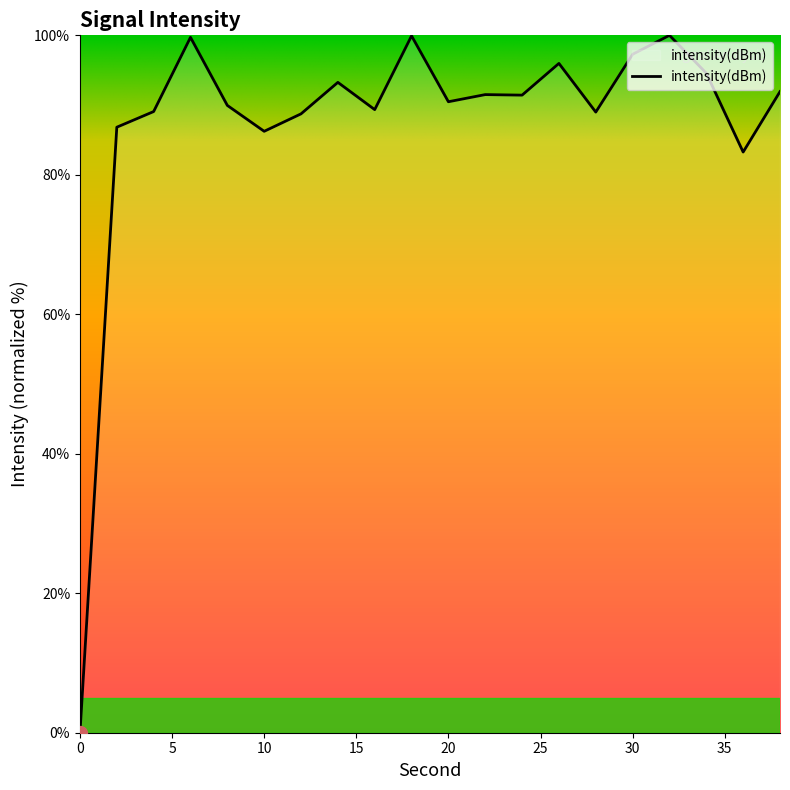

What is the maximum value shown in the chart?

100.0